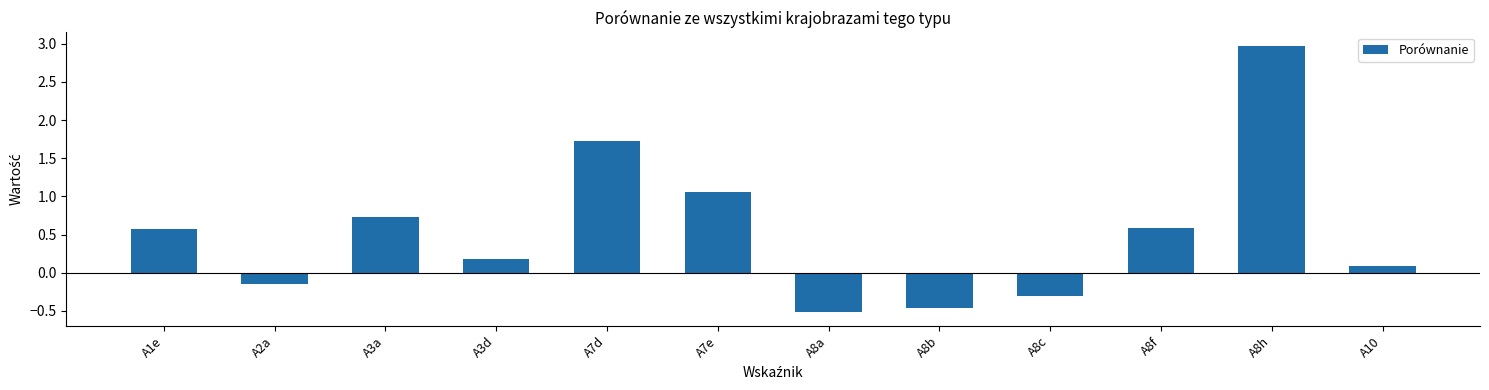

What is the value of the 3rd bar from the left?

0.7